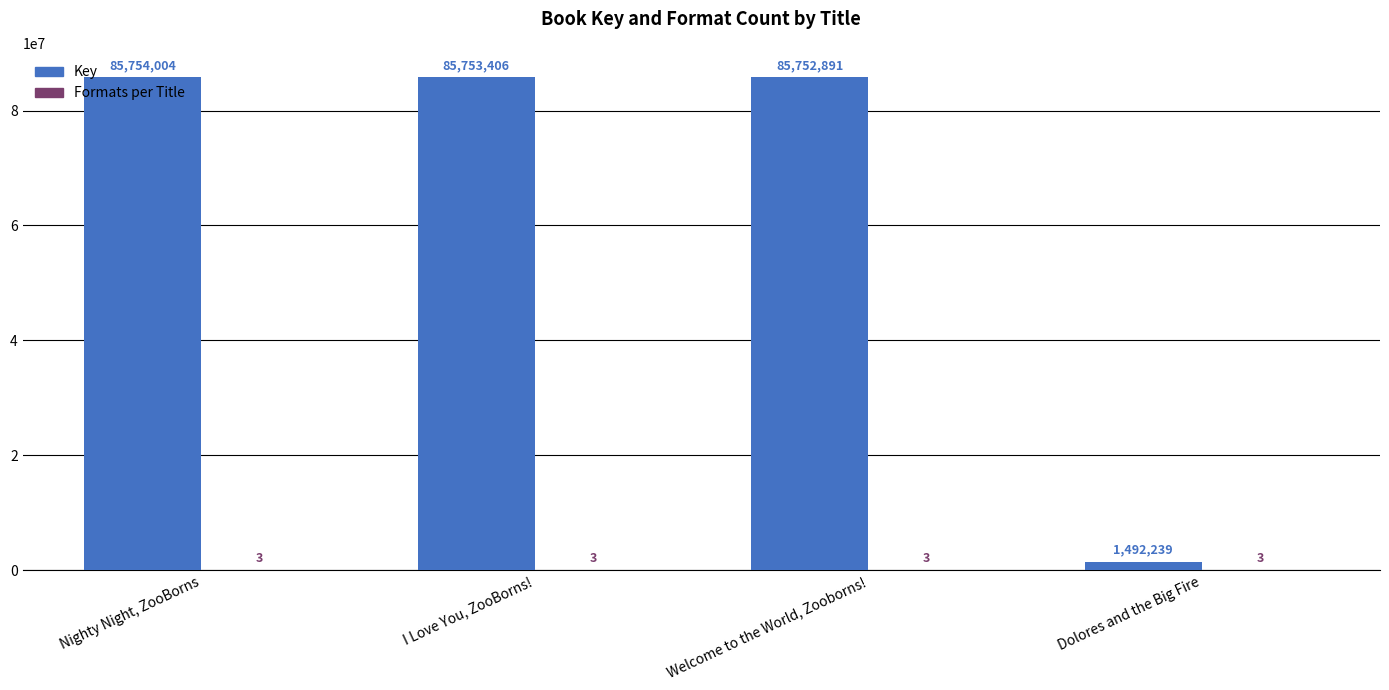

Are the bars horizontal?

No